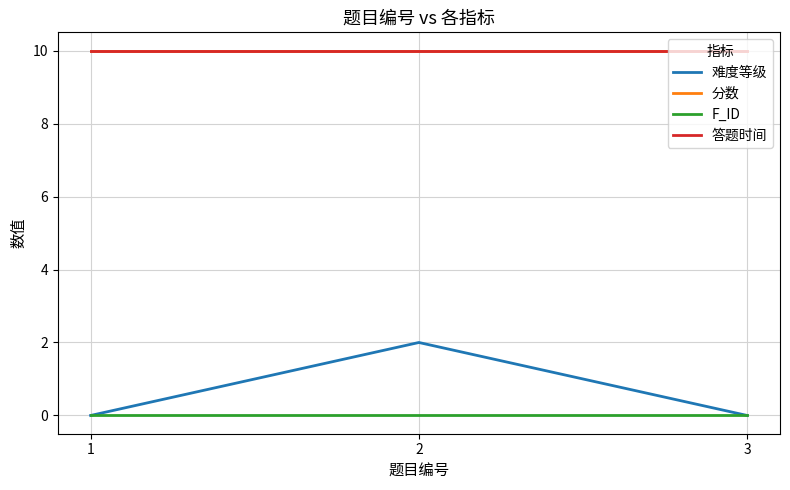

Rank the categories by F_ID value from highest to lowest.

1, 2, 3